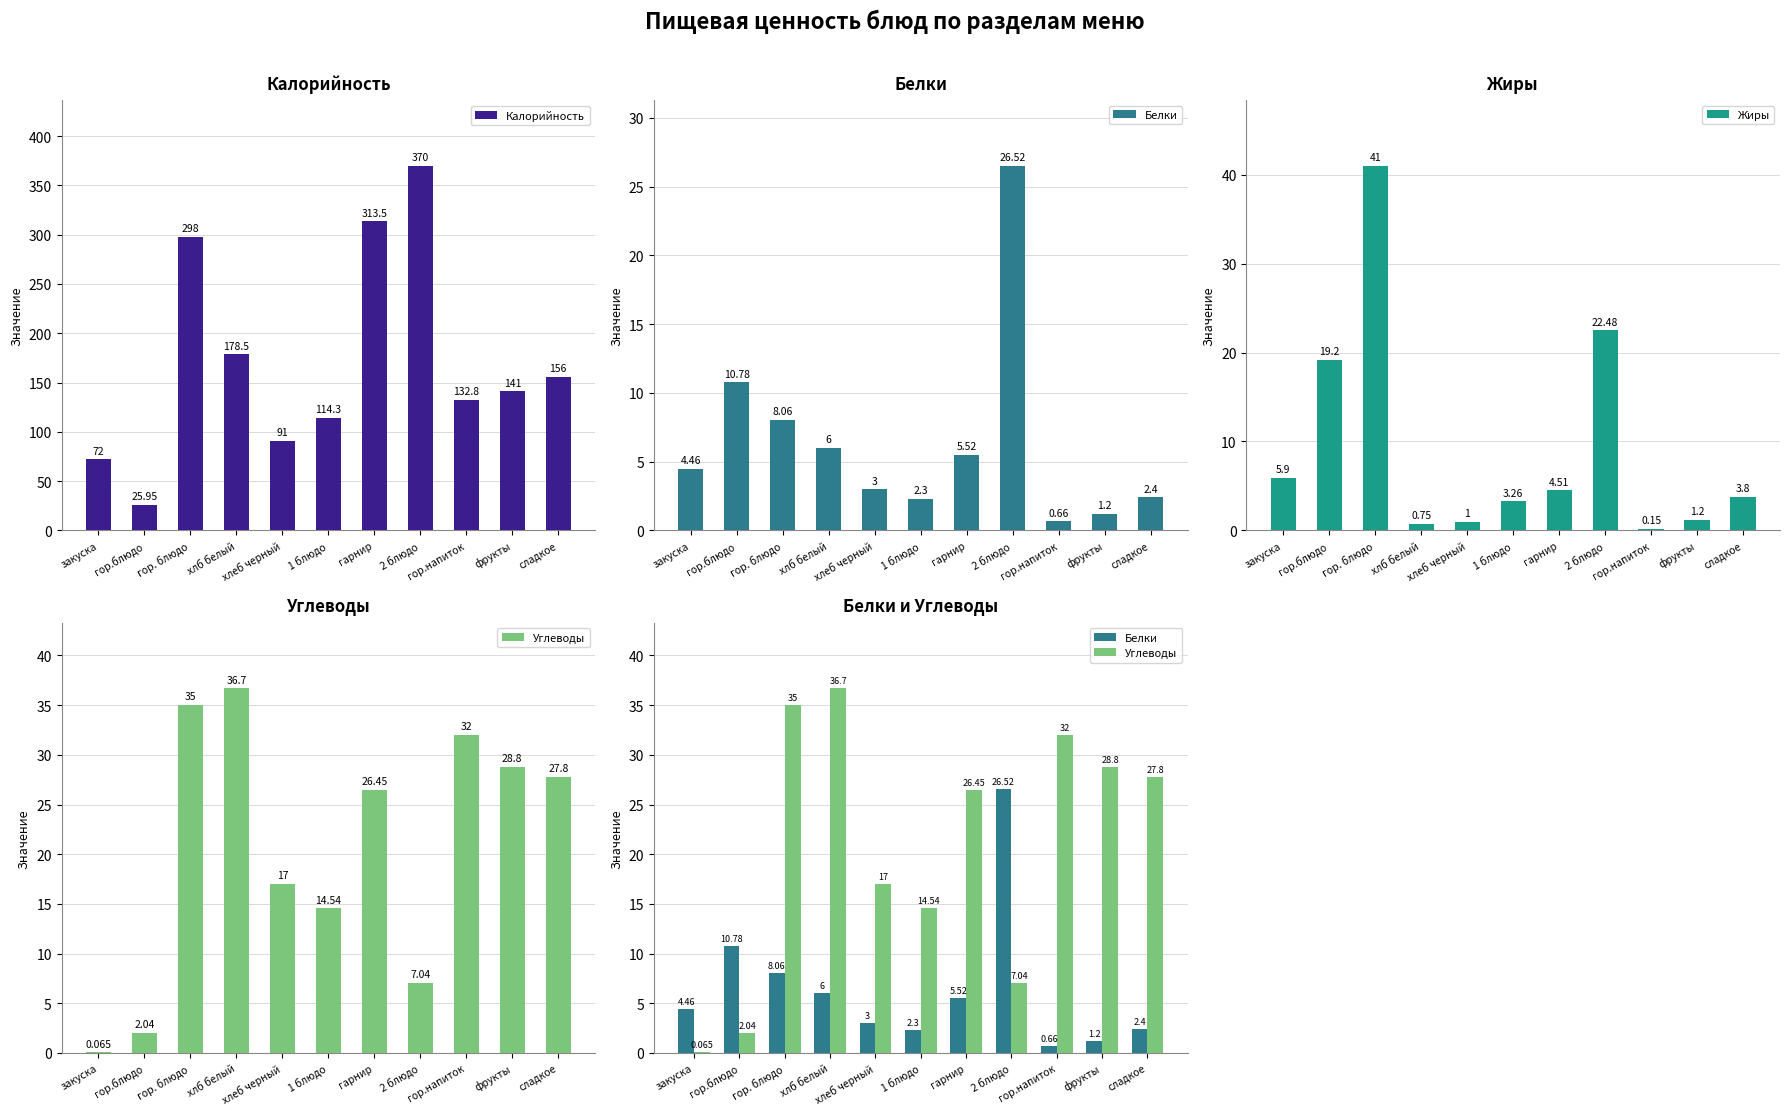

Rank the series at хлеб черный from highest to lowest value.

Калорийность, Углеводы, Белки, Жиры